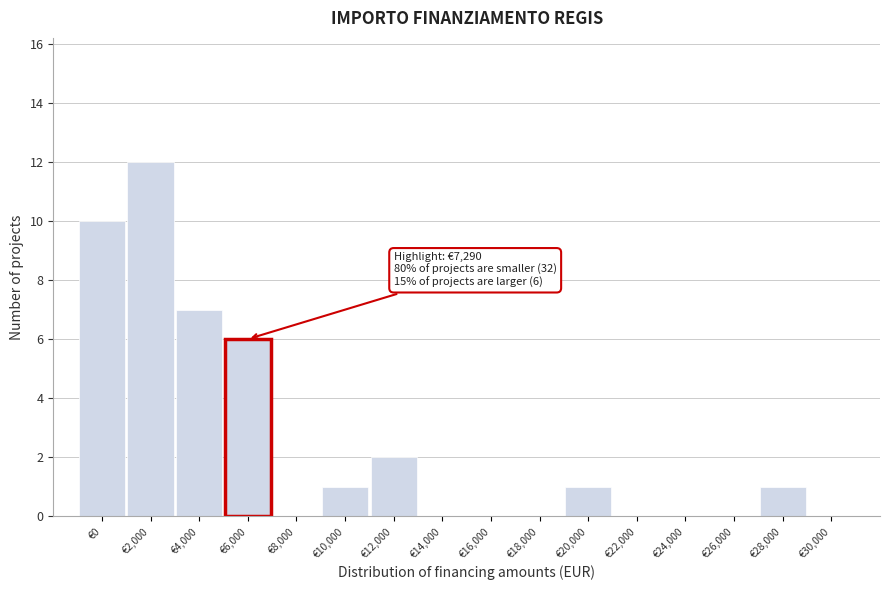

Reading right to left, transcribe all the data shown in this chart.

€30,000=0	€28,000=1	€26,000=0	€24,000=0	€22,000=0	€20,000=1	€18,000=0	€16,000=0	€14,000=0	€12,000=2	€10,000=1	€8,000=0	€6,000=6	€4,000=7	€2,000=12	€0=10